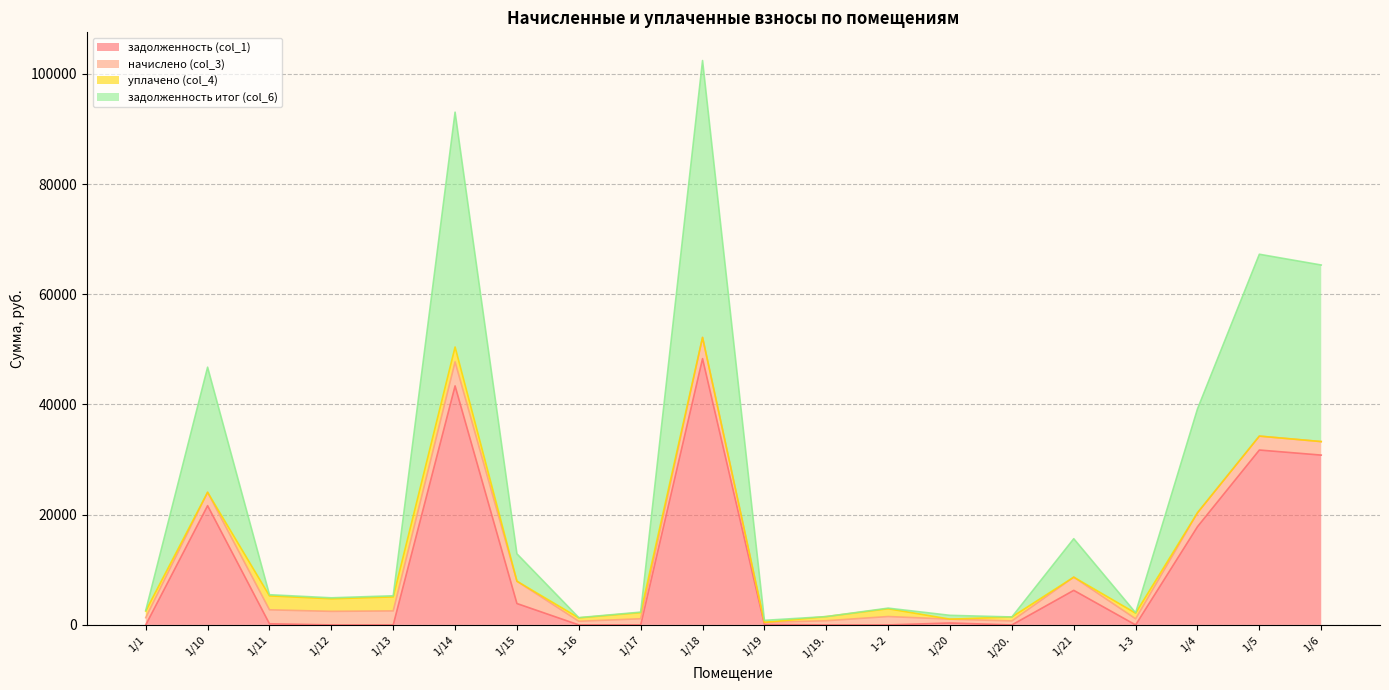

True or false: задолженность итог (col_6) and задолженность (col_1) intersect in this chart.

False